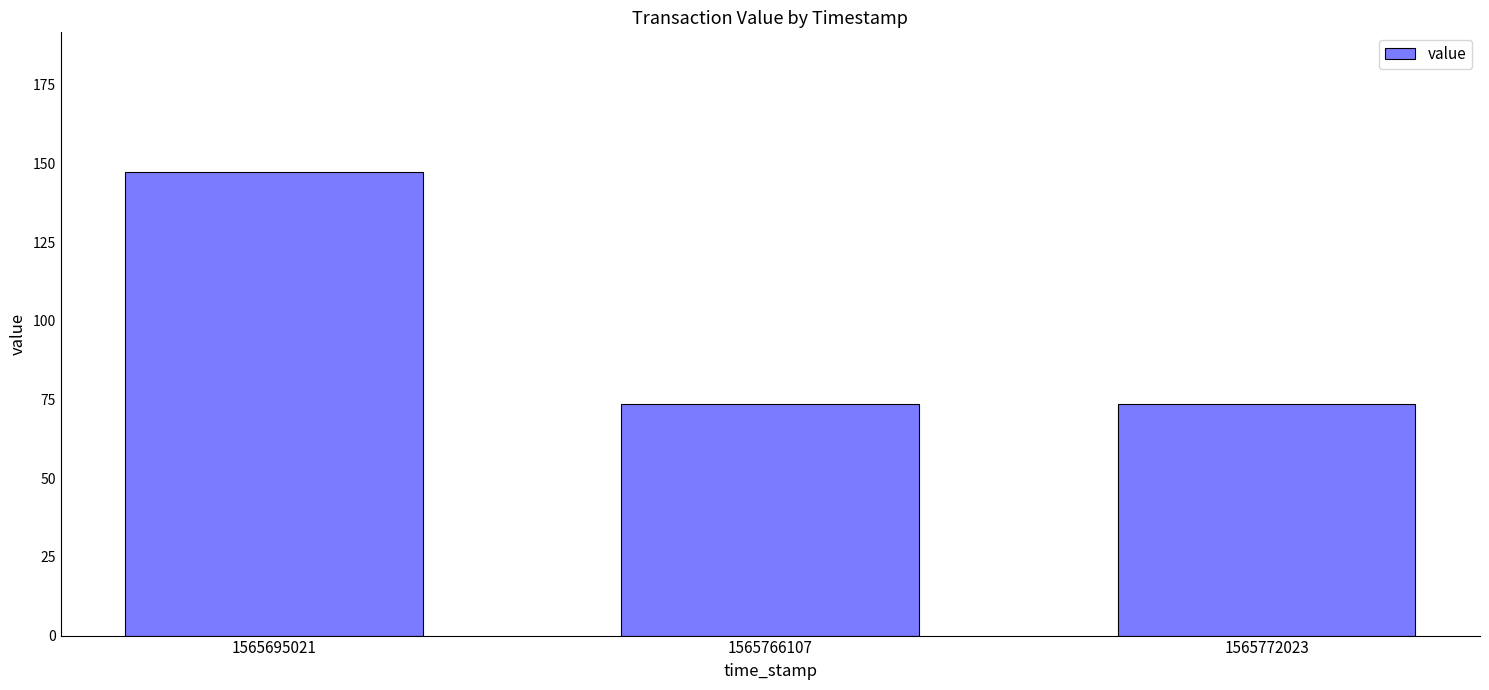

Approximately how many times larger is the value at 1565766107 compared to 1565695021?

0.5